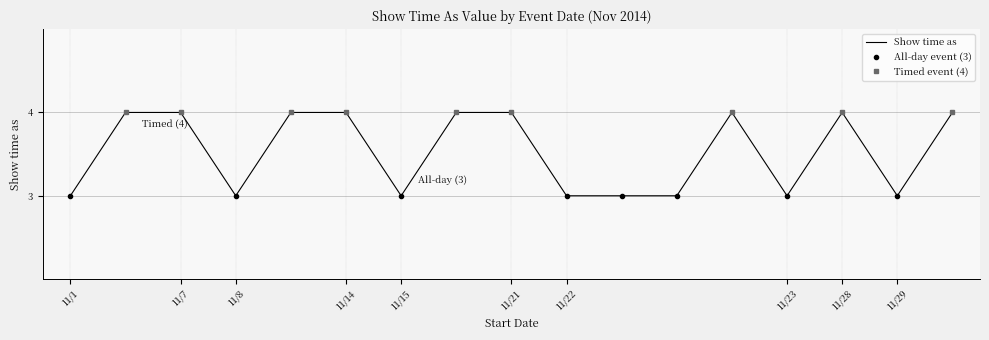

True or false: Show time as has a value of 3 at 11/23.

True